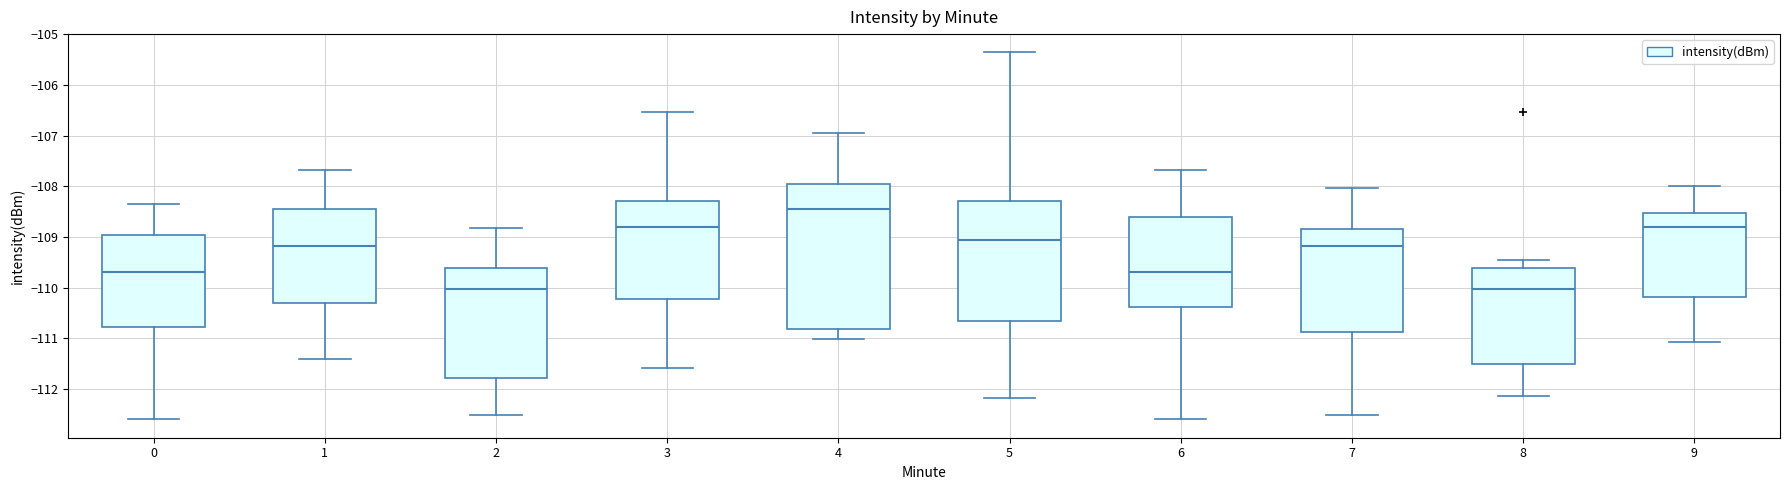

Which box's median line is the highest?

4